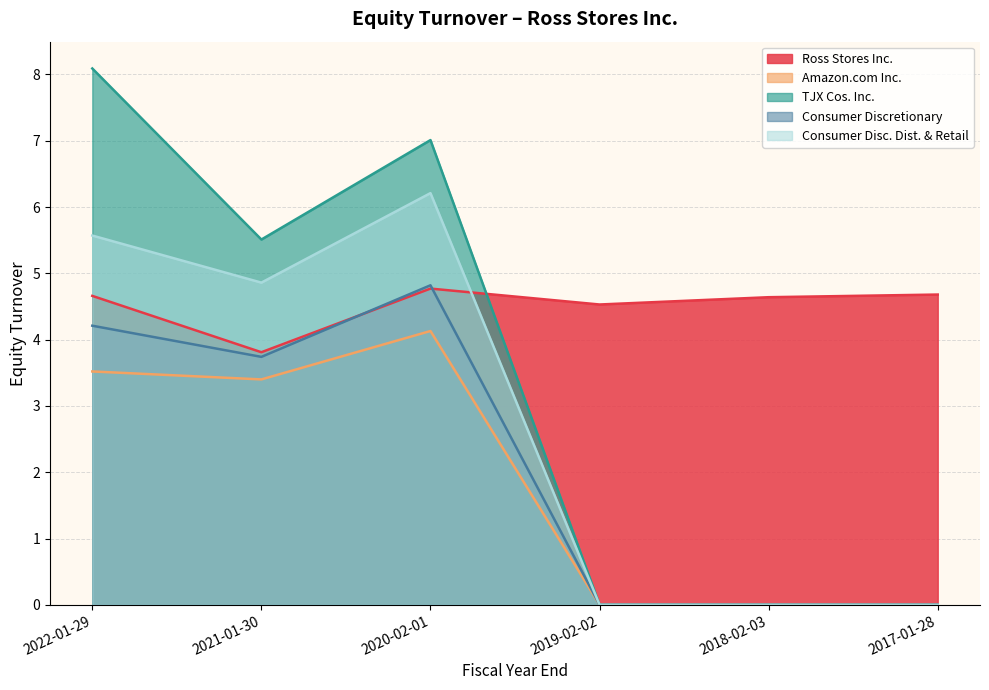

True or false: Consumer Discretionary has a value of 4.8 at 2020-02-01.

True